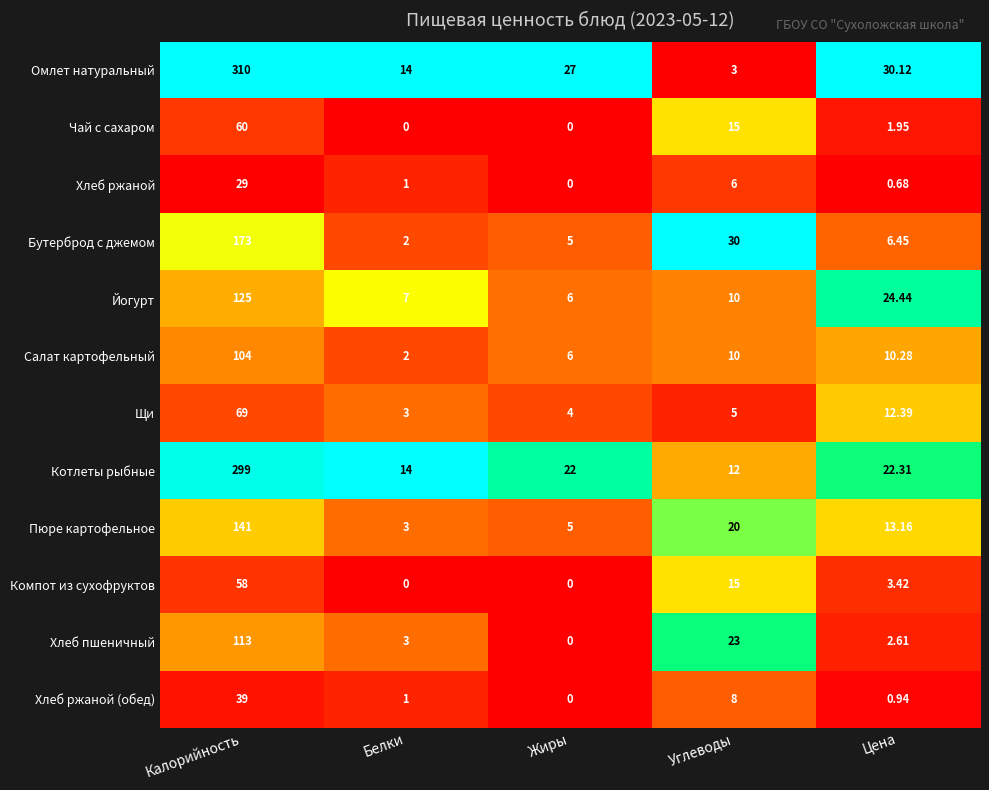

Where is Омлет натуральный nearest to the value 156?

Цена